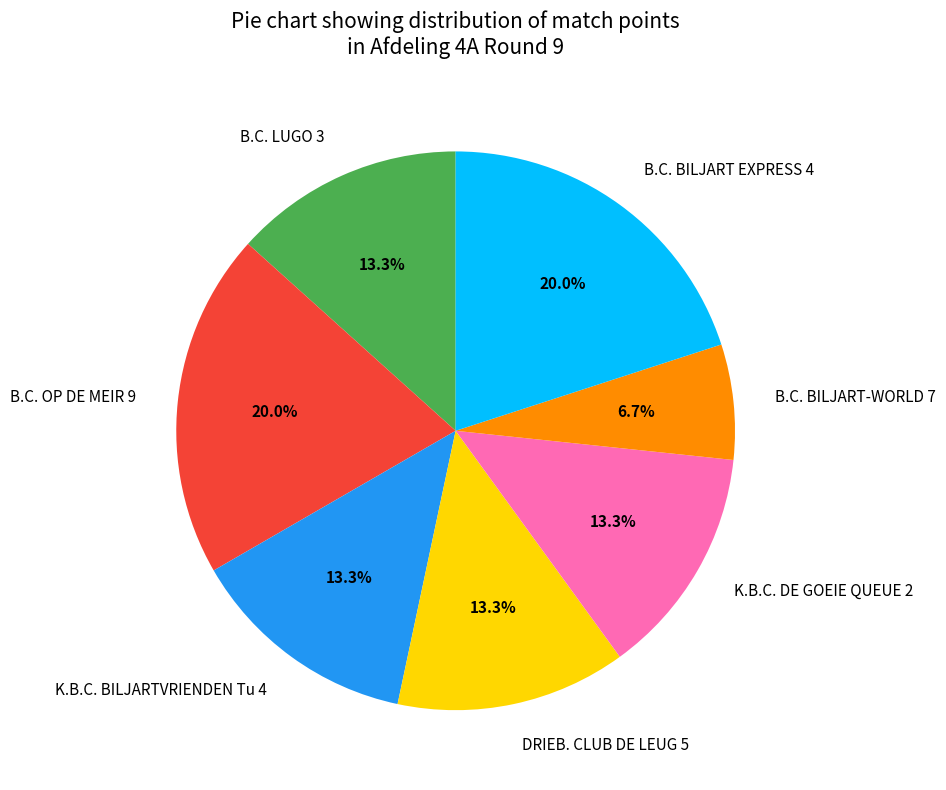

To the nearest percent, what percentage of the pie is B.C. BILJART-WORLD 7?

7%